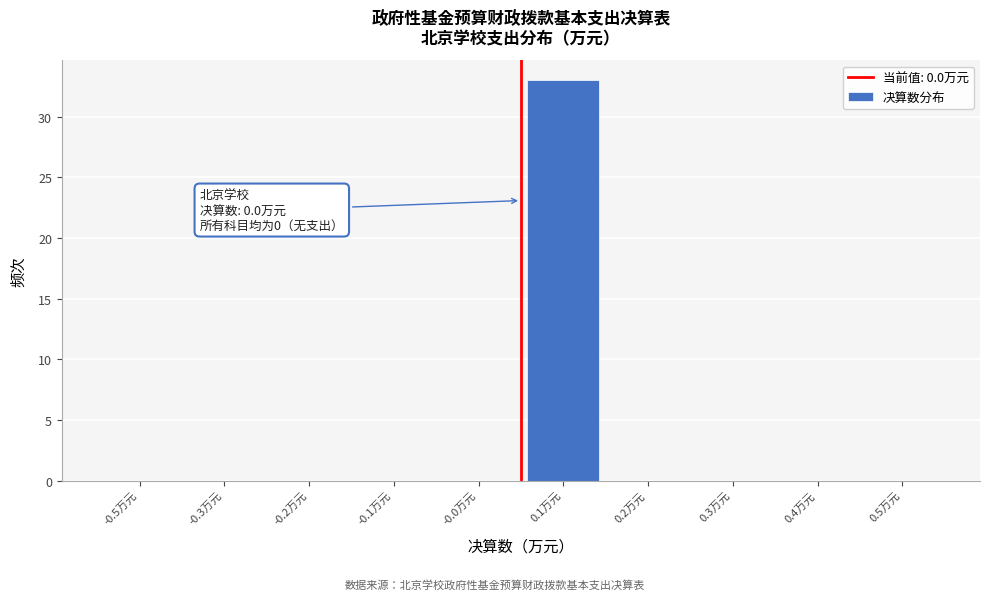

Reading left to right, what are all the values shown in this chart?

-0.5万元=0	-0.3万元=0	-0.2万元=0	-0.1万元=0	-0.0万元=0	0.1万元=33	0.2万元=0	0.3万元=0	0.4万元=0	0.5万元=0